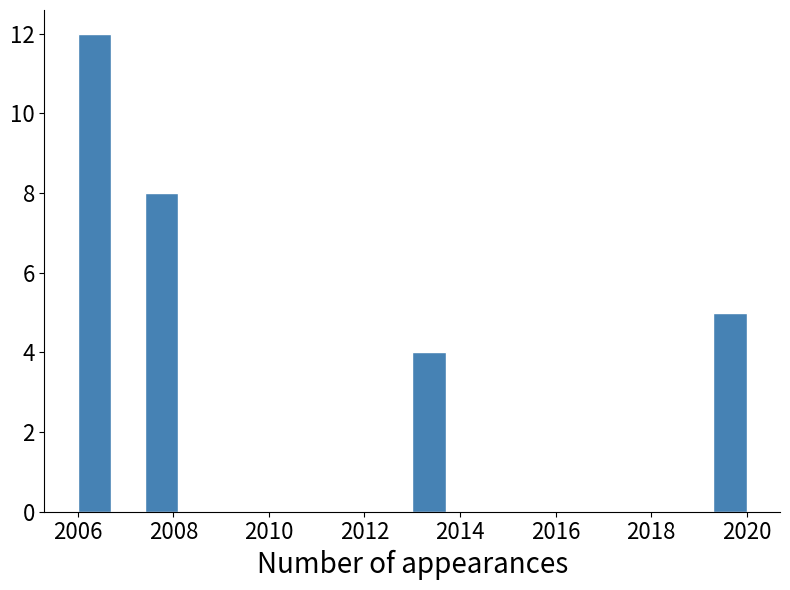

Read against the x-axis, roughly where is the centre of the tallest bar?

2006.4